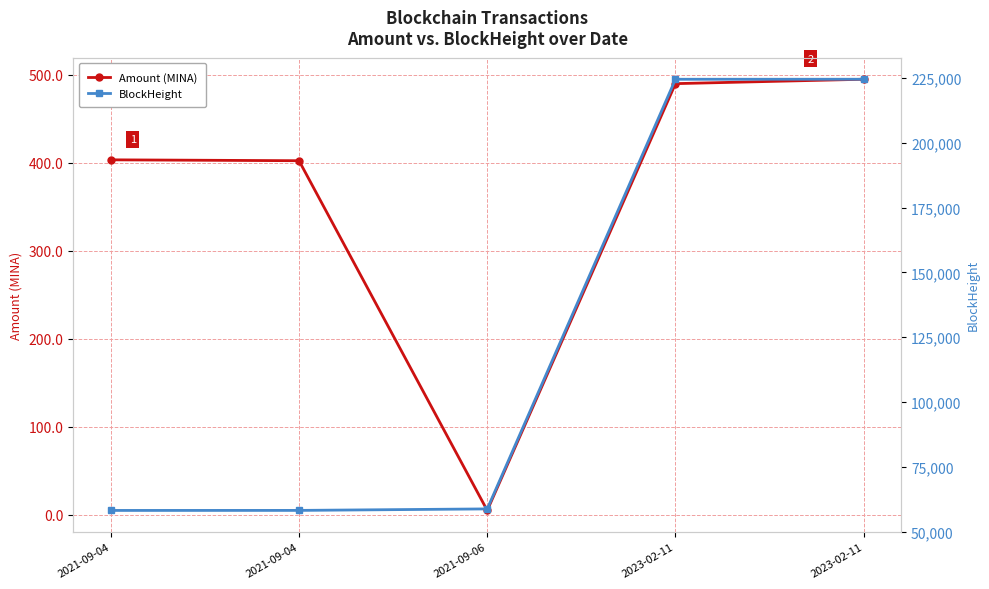

How many values in the Amount (MINA) series exceed 403?

3